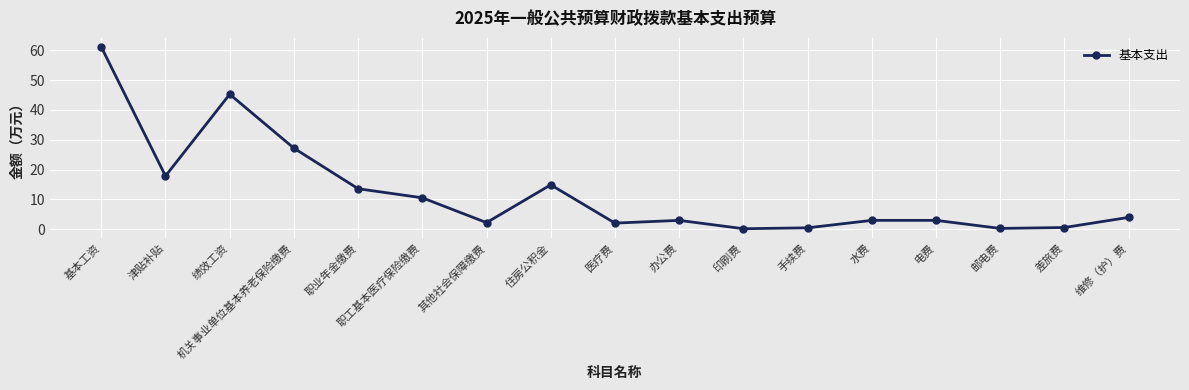

True or false: the data has more than 1 interior local peaks.

True